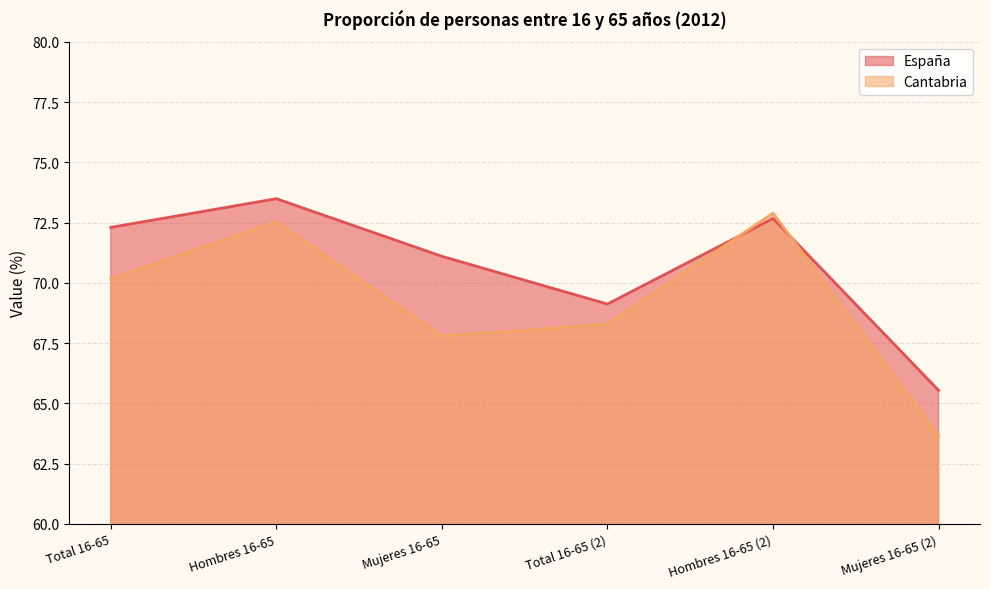

Reading left to right, extract all data points from this chart.

España: 72.3	73.5	71.1	69.1	72.7	65.5
Cantabria: 70.2	72.5	67.8	68.3	72.9	63.7